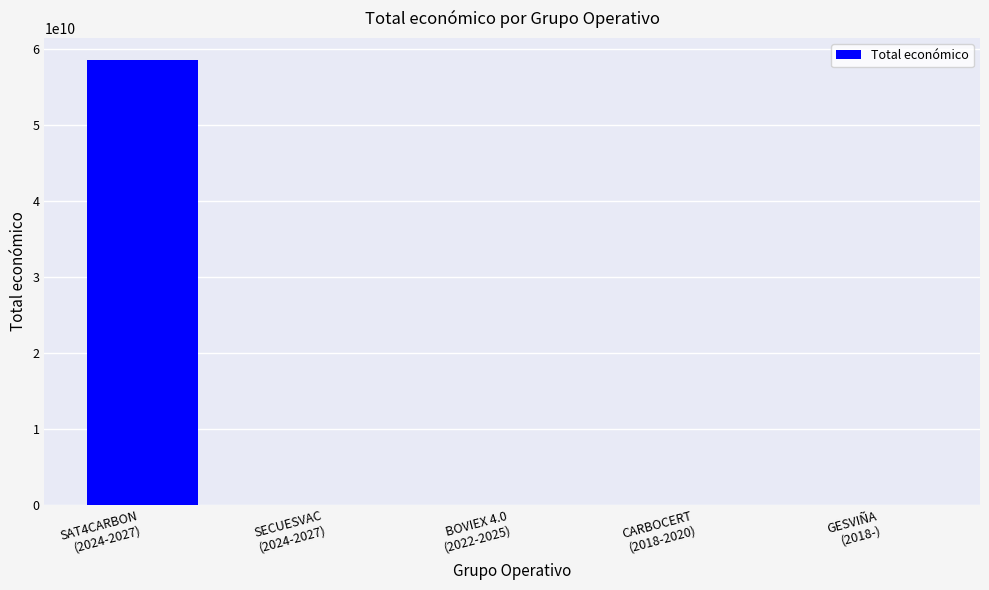

What is the sum of all values?

58475068752